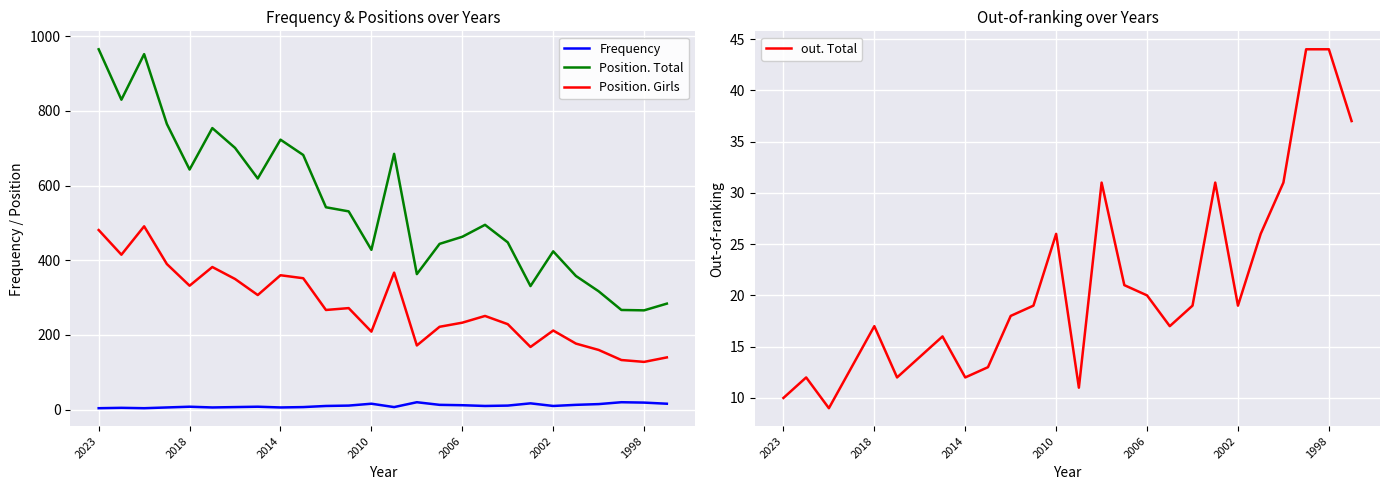

Reading left to right, extract all data points from this chart.

Frequency: 4	5	4	6	8	6	7	8	6	7	10	11	16	7	20	13	12	10	11	17	10	13	15	20	19	16
Position. Total: 965	830	952	765	643	754	701	619	723	682	542	531	428	685	363	444	463	495	448	331	424	358	317	267	266	284
Position. Girls: 481	415	491	390	332	382	350	307	360	352	267	272	209	367	172	222	233	251	229	168	212	177	160	133	128	140
out. Total: 10	12	9	13	17	12	14	16	12	13	18	19	26	11	31	21	20	17	19	31	19	26	31	44	44	37